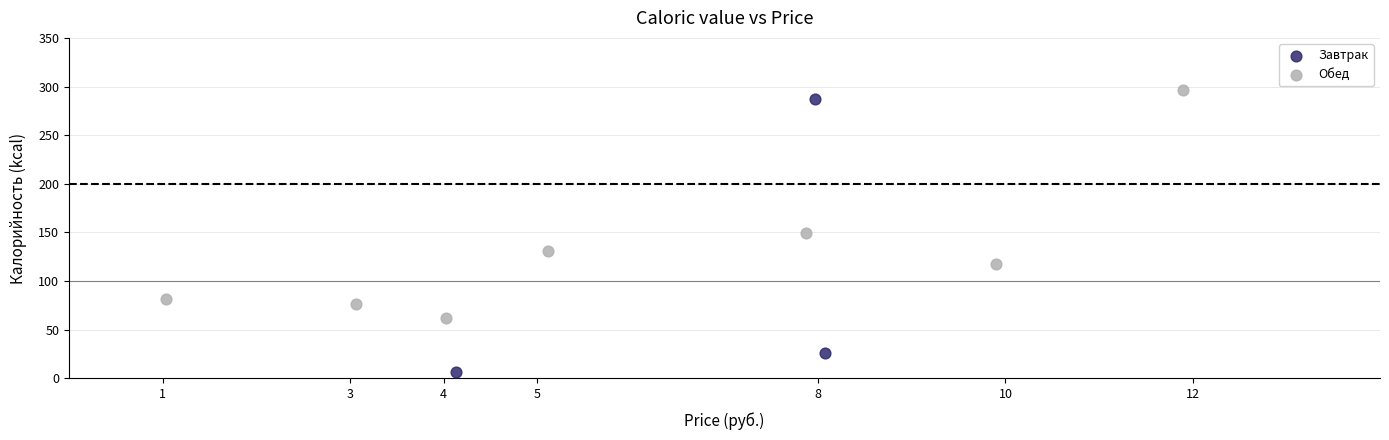

Which series contains the highest Y value?

Обед